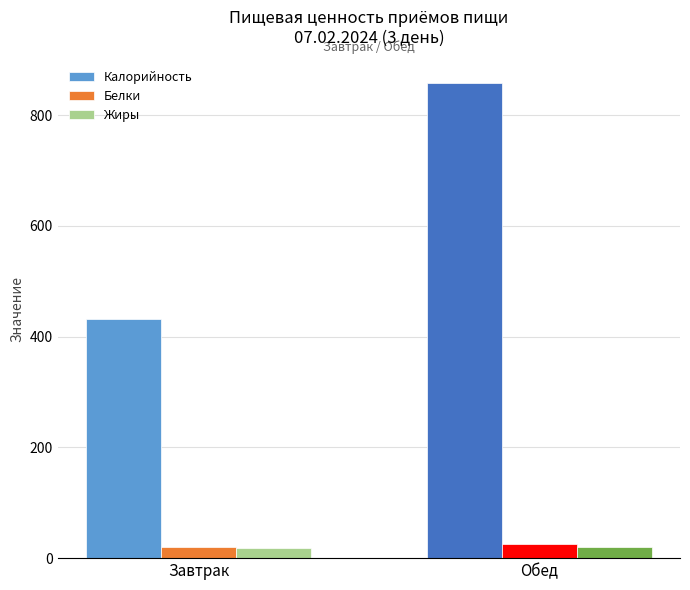

Which series changed the most between Завтрак and Обед?

Калорийность